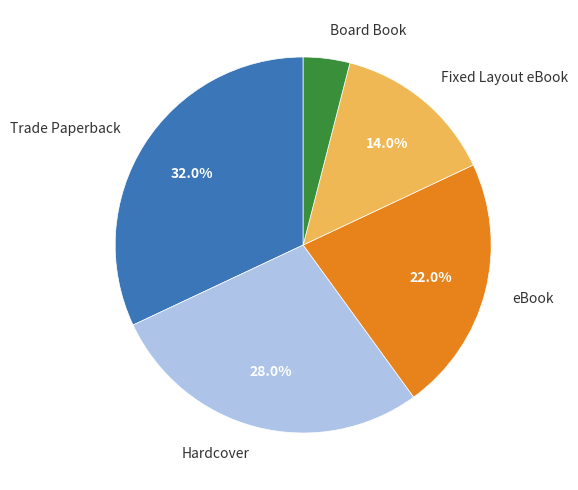

Which category has the smallest portion of the pie?

Board Book